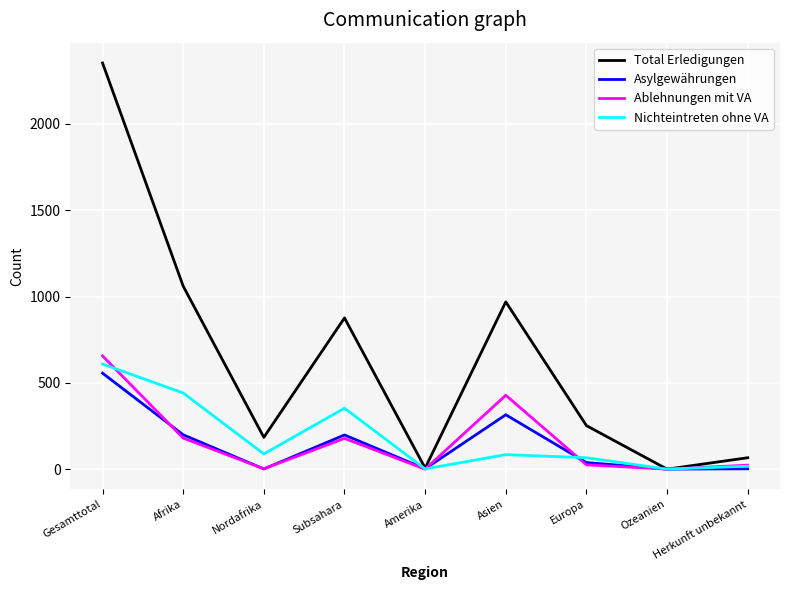

At which category is the sum across all series the highest?

Gesamttotal